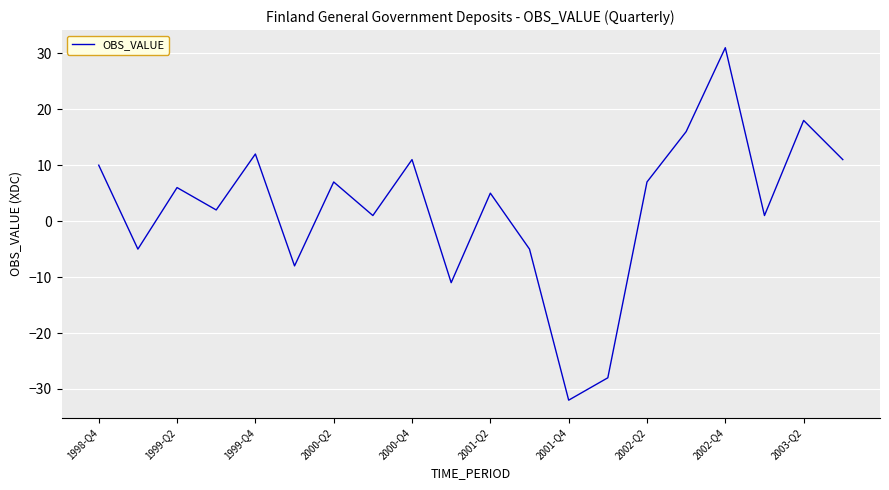

What is the minimum value shown in the chart?

-32